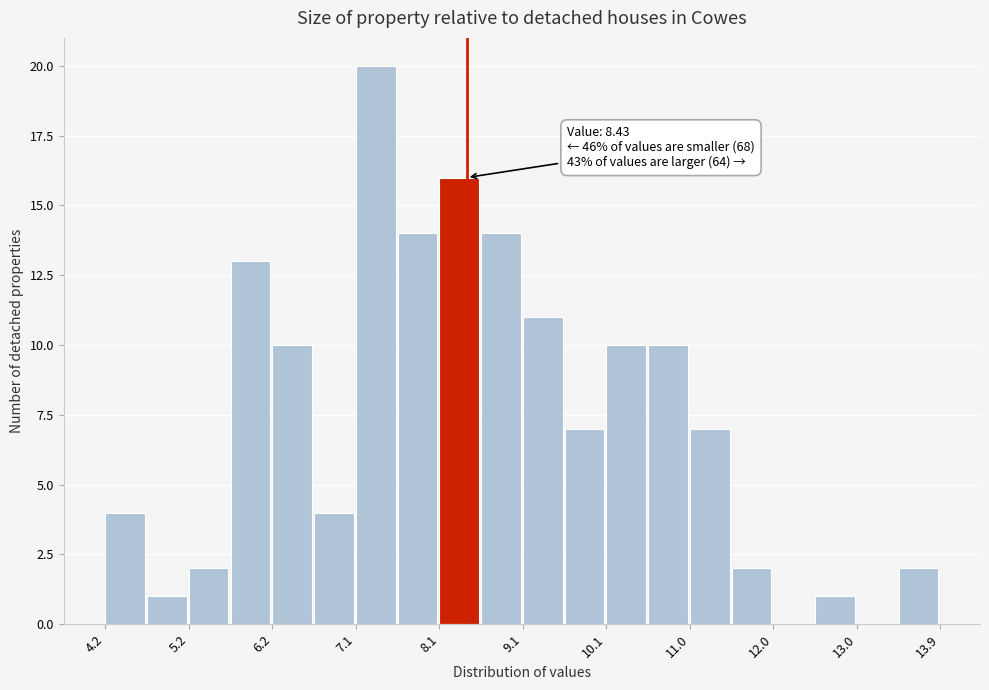

Which range on the x-axis has the tallest bar?

7.1 to 7.6